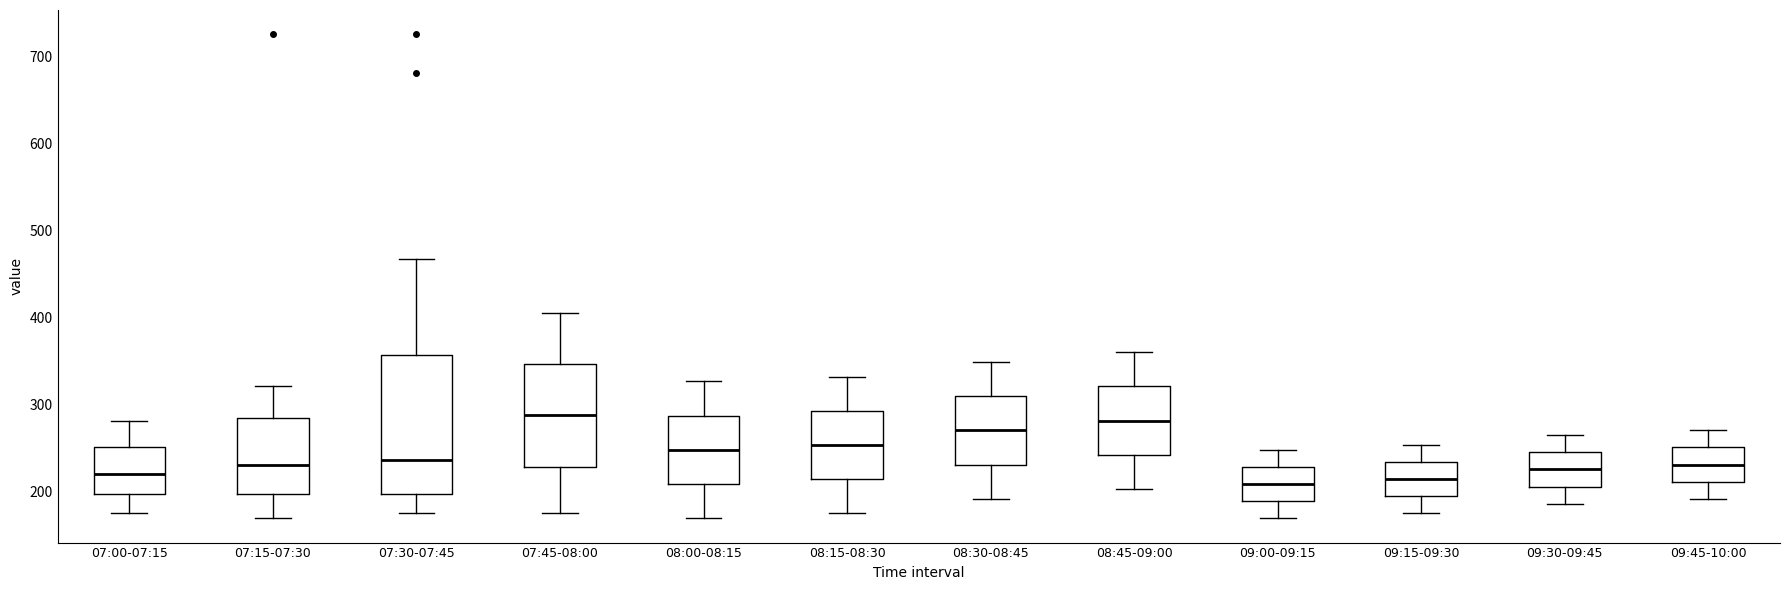

Reading left to right, transcribe this box plot: for each box, give where its median line is, the range the box spans, and where its two whiskers end, as read against the y-axis. The values are not printed on the chart, so give them approximately, as read against the axis.

07:00-07:15: median 220, box 200 to 250, whiskers 170 to 280
07:15-07:30: median 230, box 200 to 280, whiskers 170 to 320
07:30-07:45: median 240, box 200 to 360, whiskers 170 to 470
07:45-08:00: median 290, box 230 to 350, whiskers 170 to 410
08:00-08:15: median 250, box 210 to 290, whiskers 170 to 330
08:15-08:30: median 250, box 210 to 290, whiskers 170 to 330
08:30-08:45: median 270, box 230 to 310, whiskers 190 to 350
08:45-09:00: median 280, box 240 to 320, whiskers 200 to 360
09:00-09:15: median 210, box 190 to 230, whiskers 170 to 250
09:15-09:30: median 210, box 190 to 230, whiskers 170 to 250
09:30-09:45: median 230, box 210 to 240, whiskers 190 to 260
09:45-10:00: median 230, box 210 to 250, whiskers 190 to 270